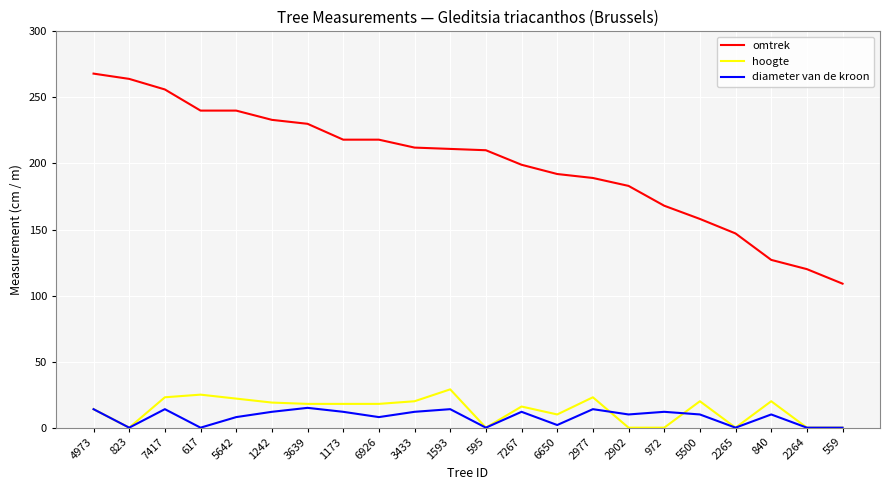

What is the lowest value of the omtrek series?

109